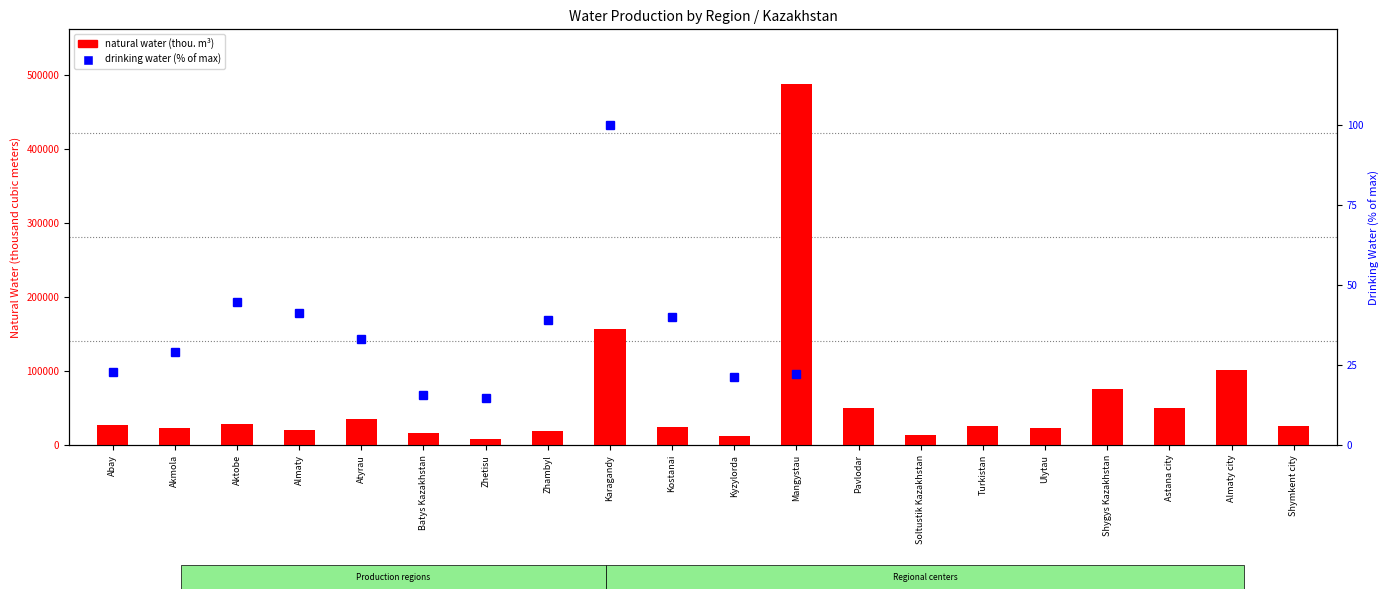

Count the number of categories in the chart.

20